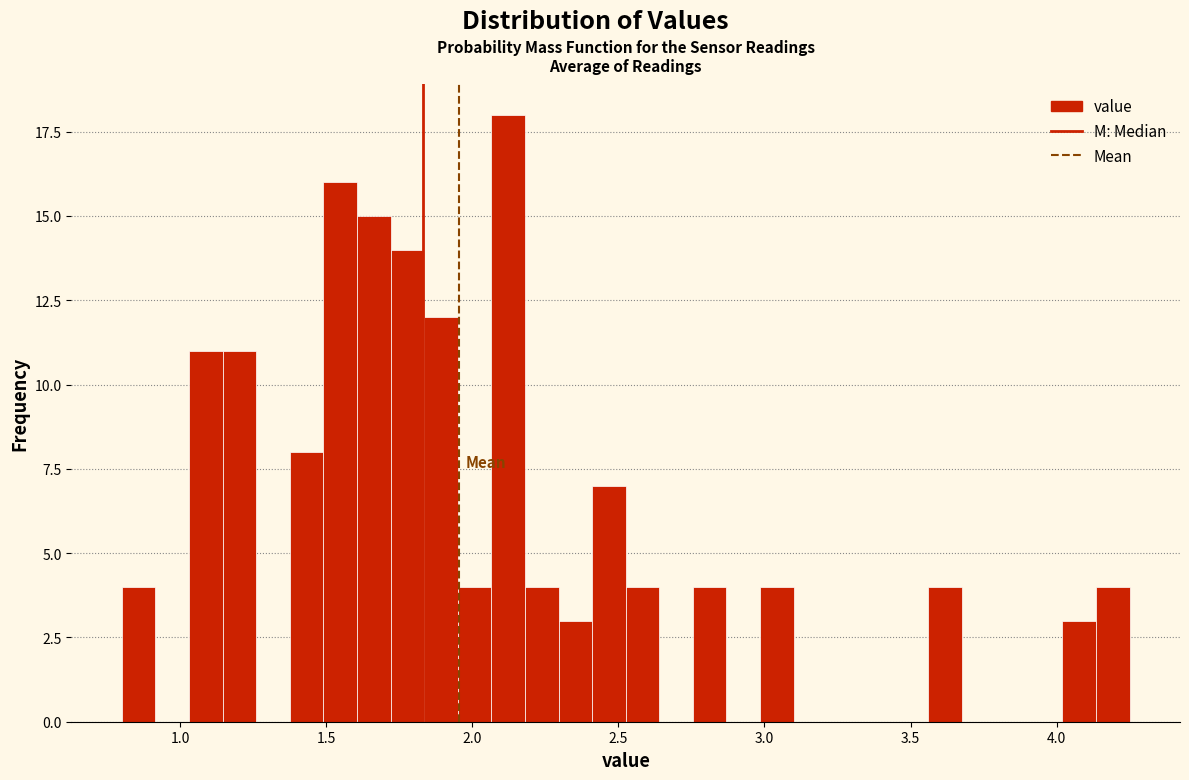

Read against the x-axis, roughly where is the centre of the tallest bar?

2.10